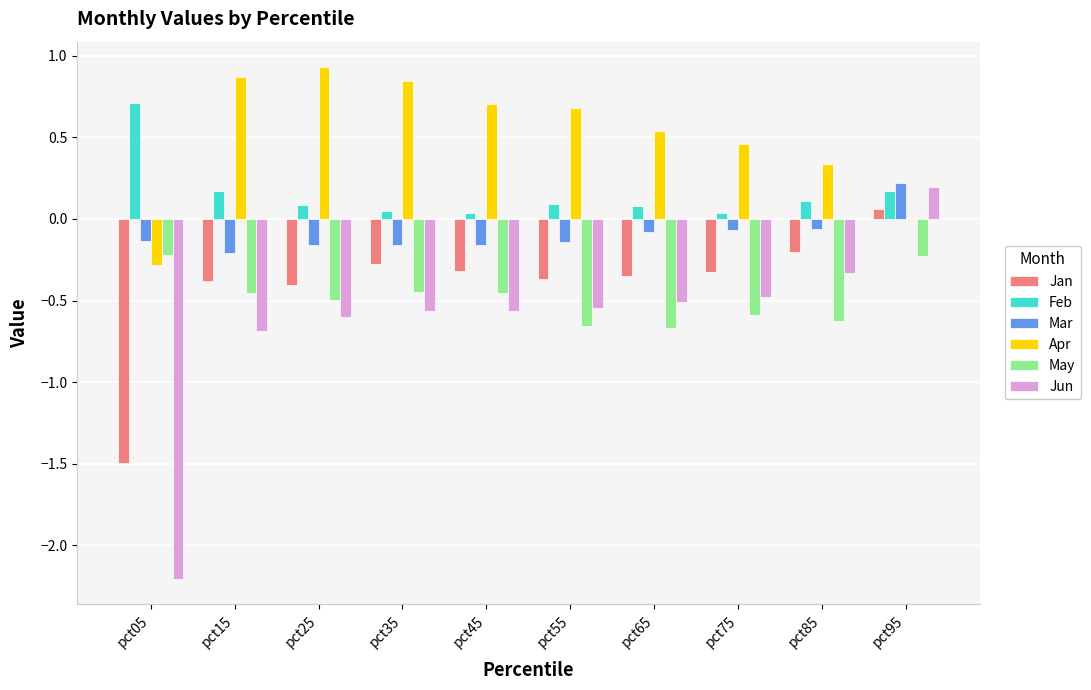

Does the chart contain stacked bars?

No